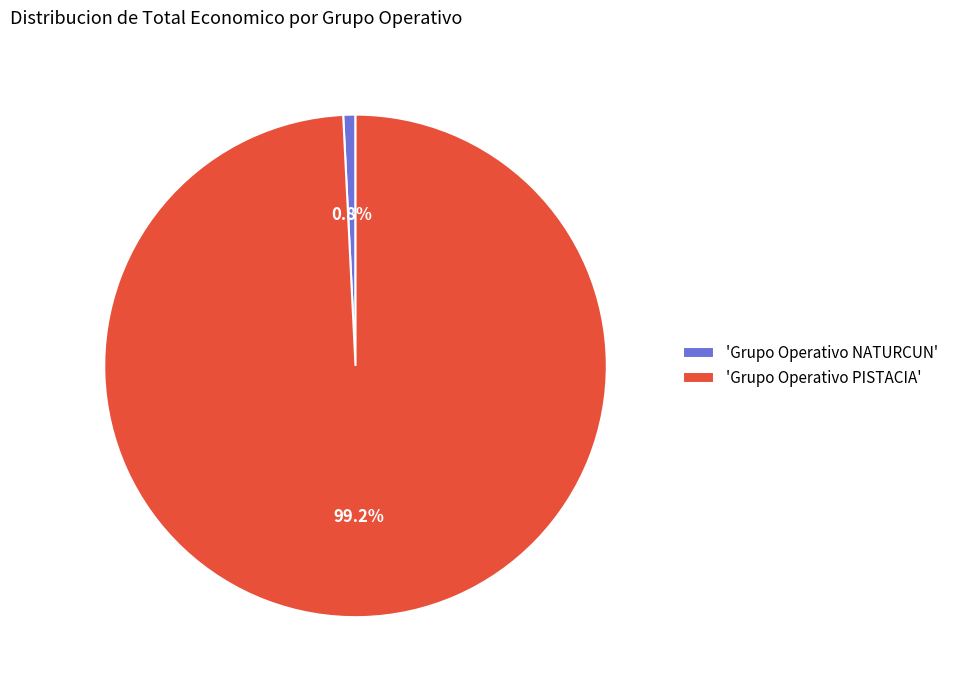

Between 'Grupo Operativo PISTACIA' and 'Grupo Operativo NATURCUN', which is larger?

'Grupo Operativo PISTACIA'